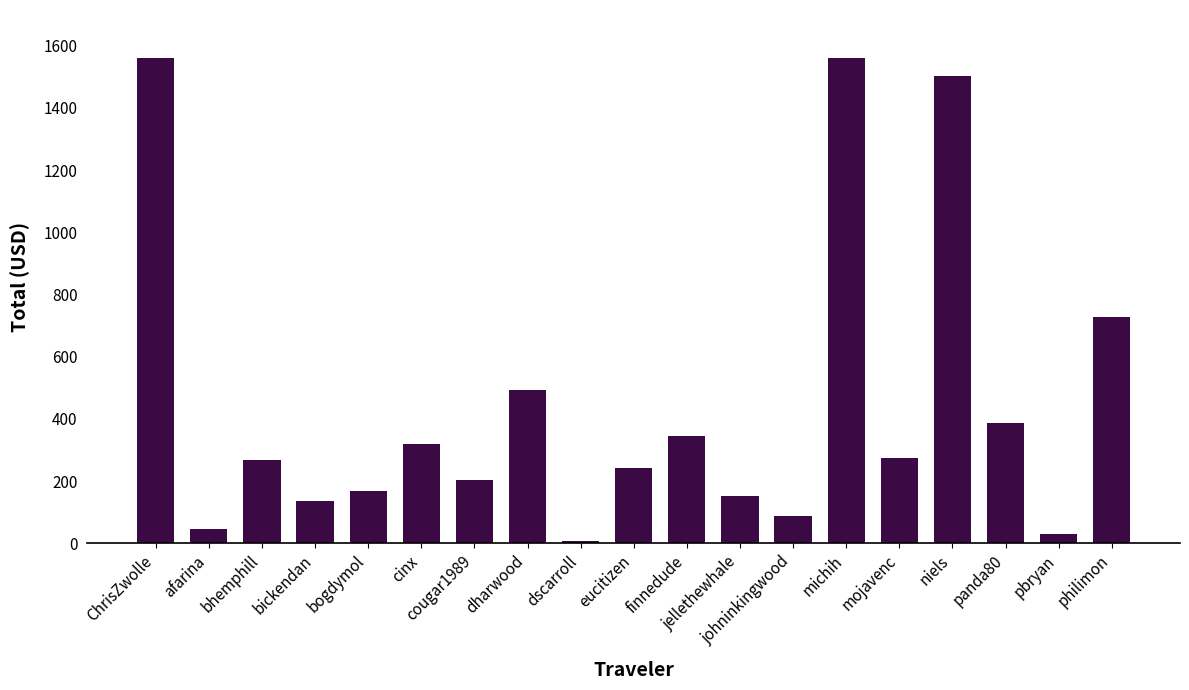

What is the minimum value shown in the chart?

6.3